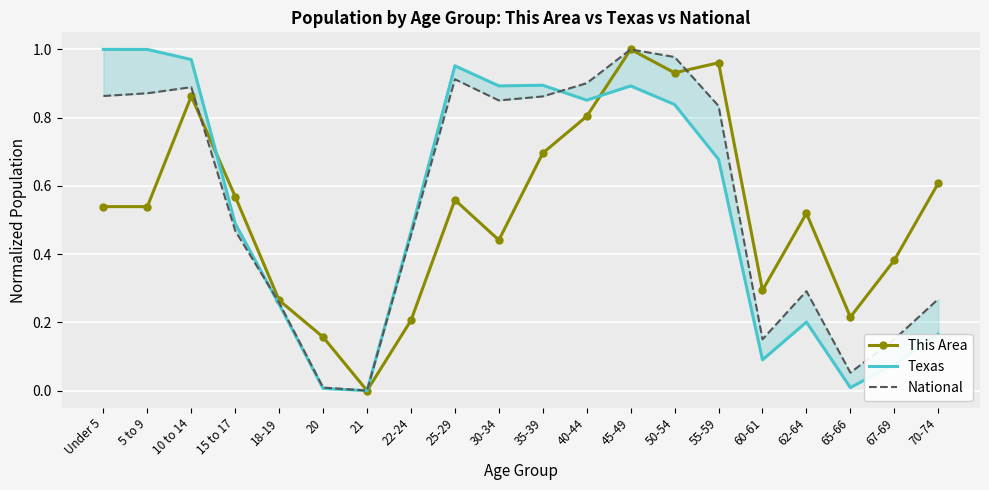

How many interior local peaks does the National series have?

4